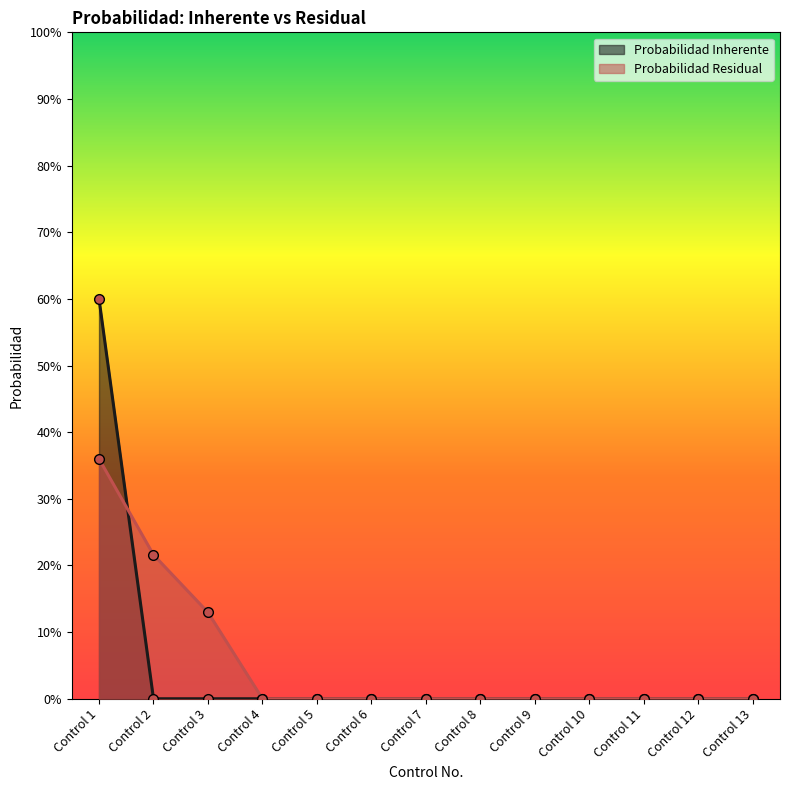

True or false: Probabilidad Residual has a value of 0.5 at Control 1.

False